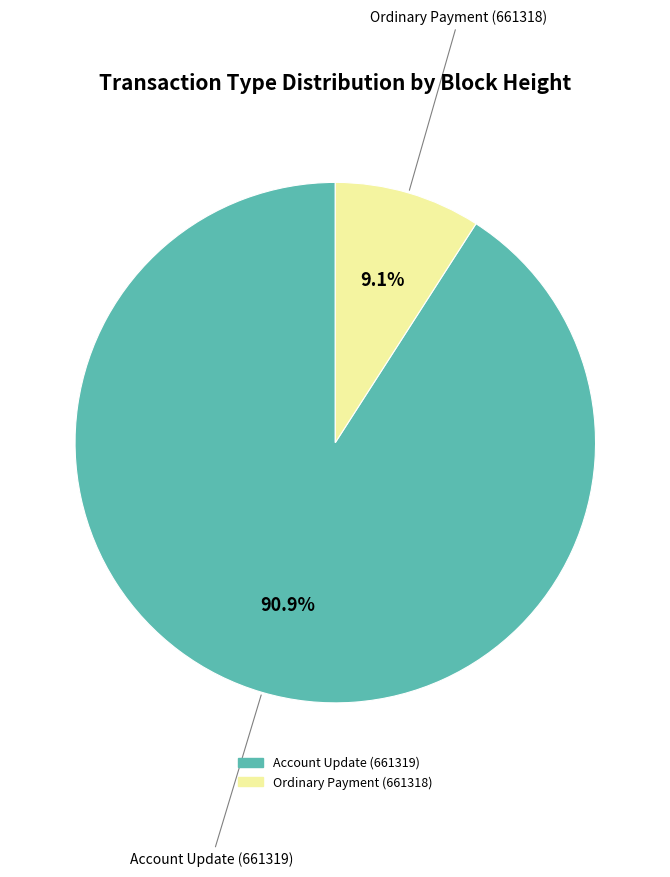

Which slice is the largest?

Account Update (661319)